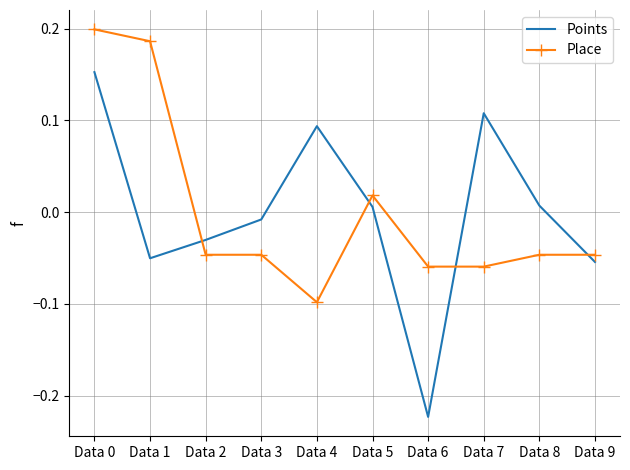

What is the total value across all series at Data 6?

-0.3